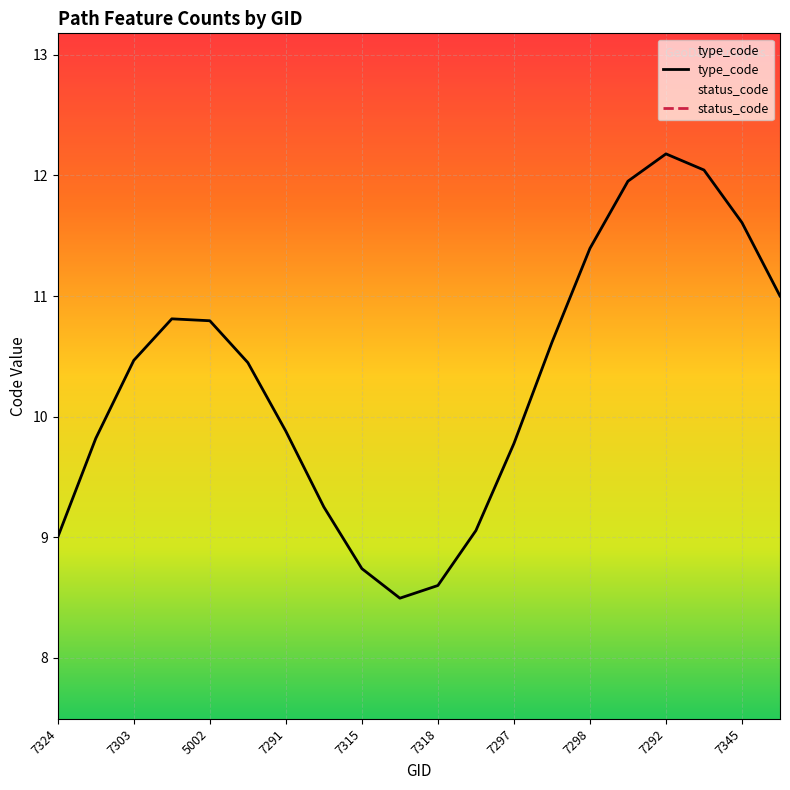

What is the maximum value for type_code?

12.2